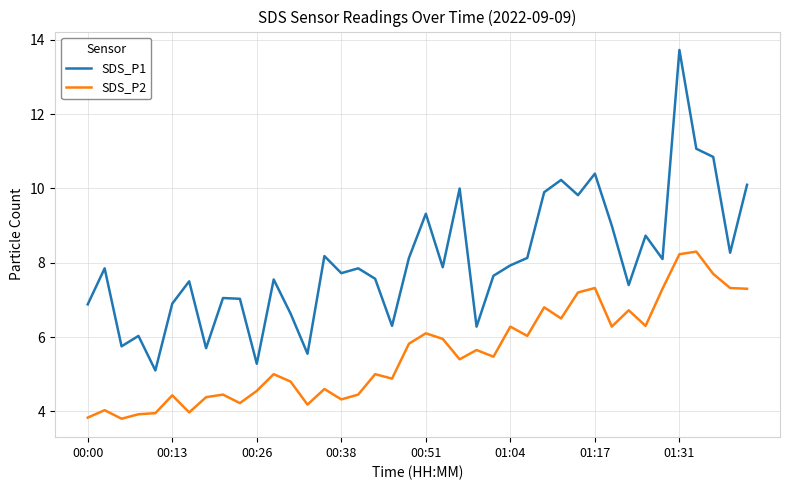

What are all the series names shown in the legend?

SDS_P1, SDS_P2